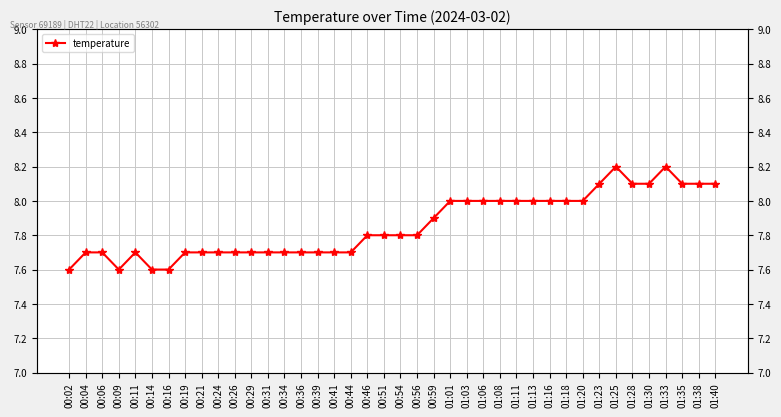

What position from the right is 00:19?

33